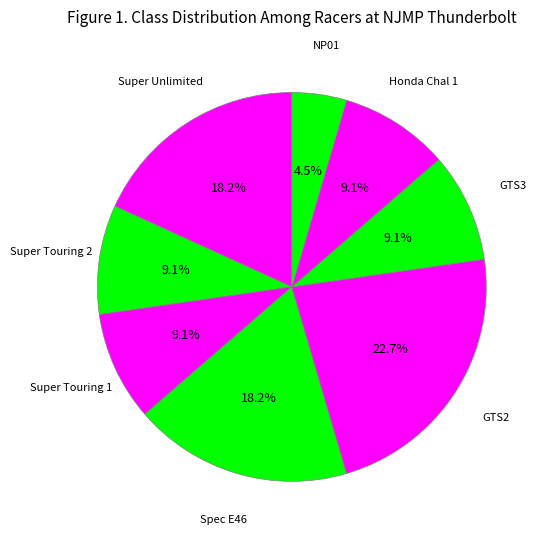

How many segments does this pie chart have?

8